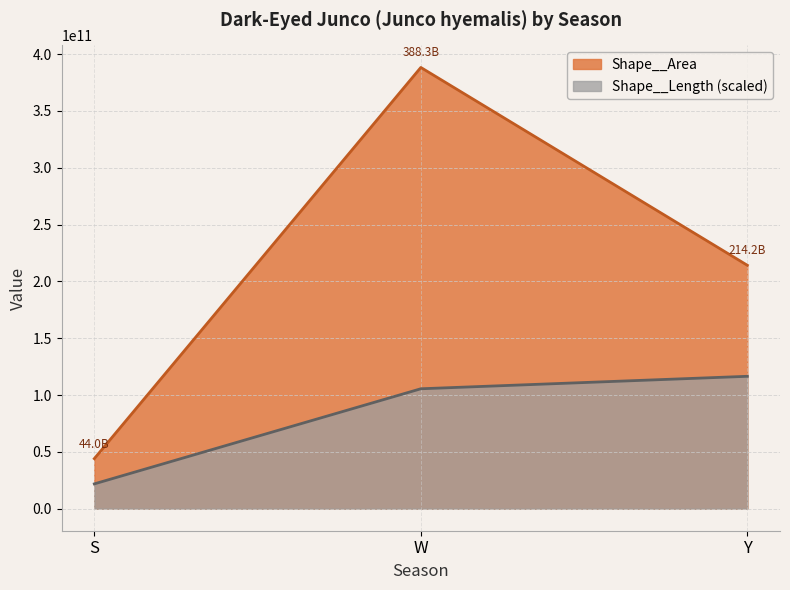

How many lines are shown in the chart?

2